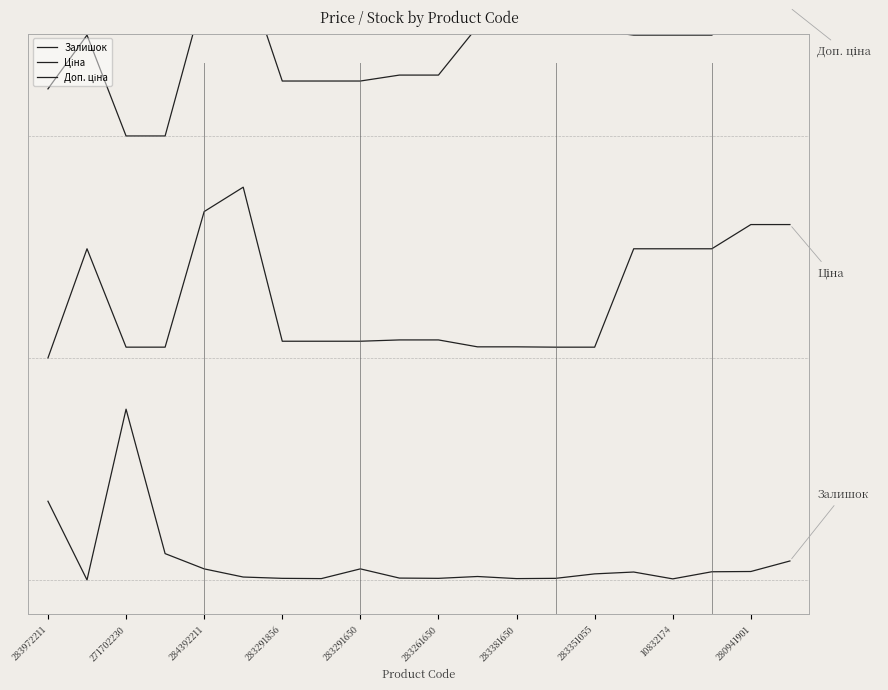

What is the value of the Ціна point at the 10th from the left?

1.4